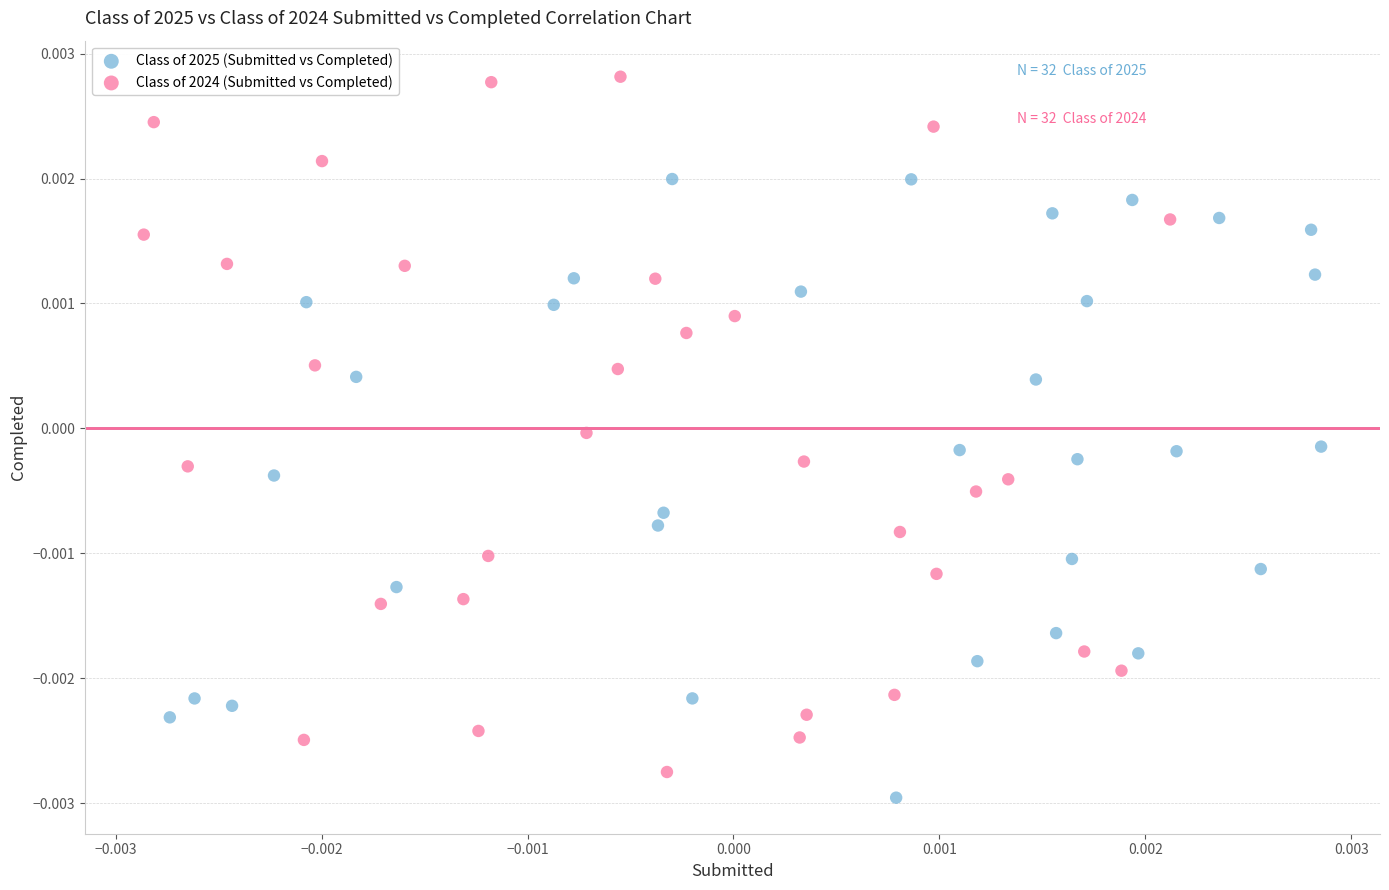

Which series reaches the minimum Y coordinate?

Class of 2025 (Submitted vs Completed)